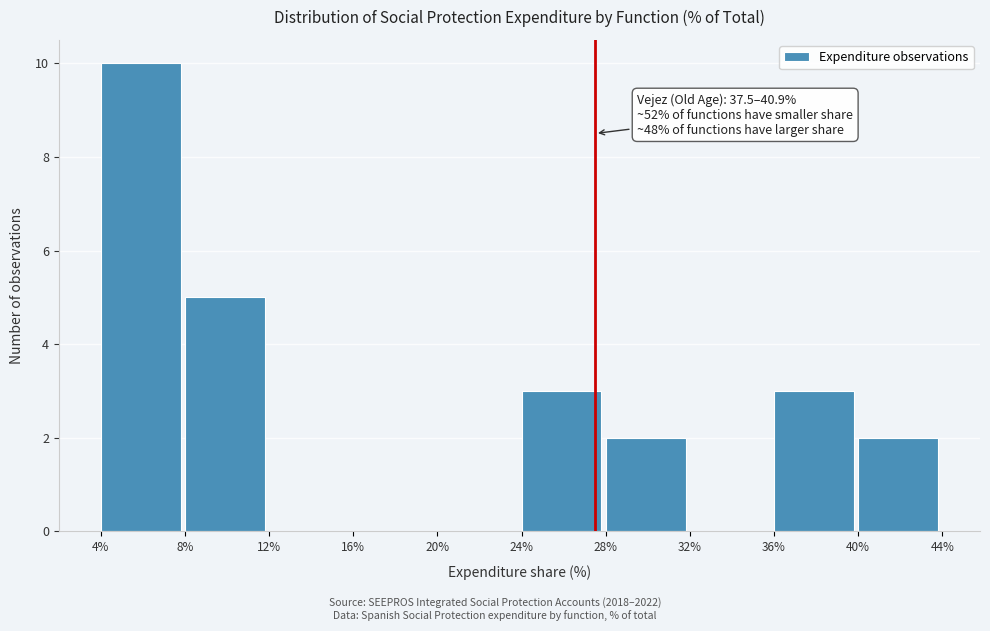

Which range on the x-axis has the tallest bar?

4% to 8%